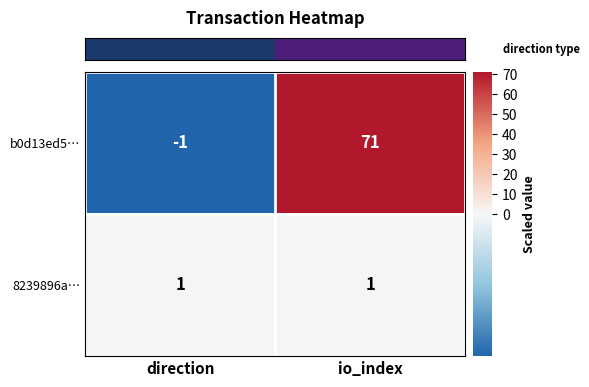

Between direction and io_index, which series saw the biggest shift?

b0d13ed5…